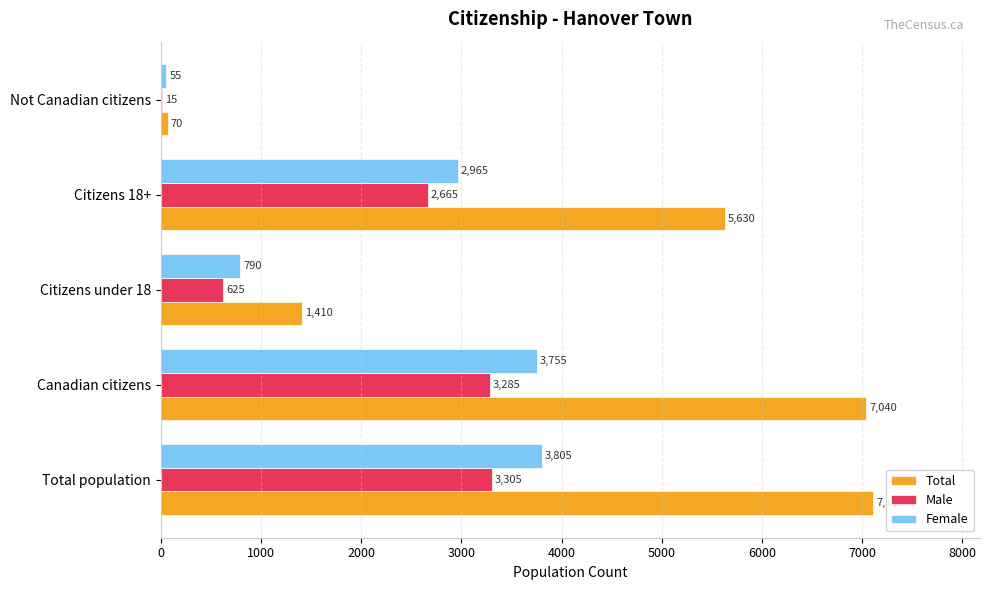

At which label is Male closest to 1660?

Citizens 18+